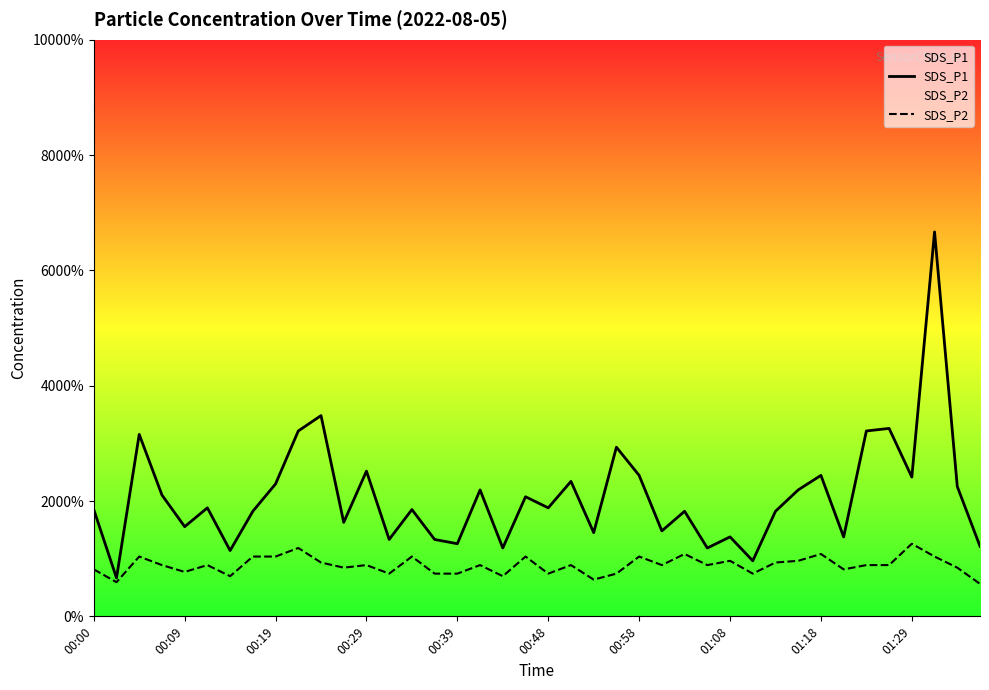

Does the chart display data point markers on the line(s)?

No